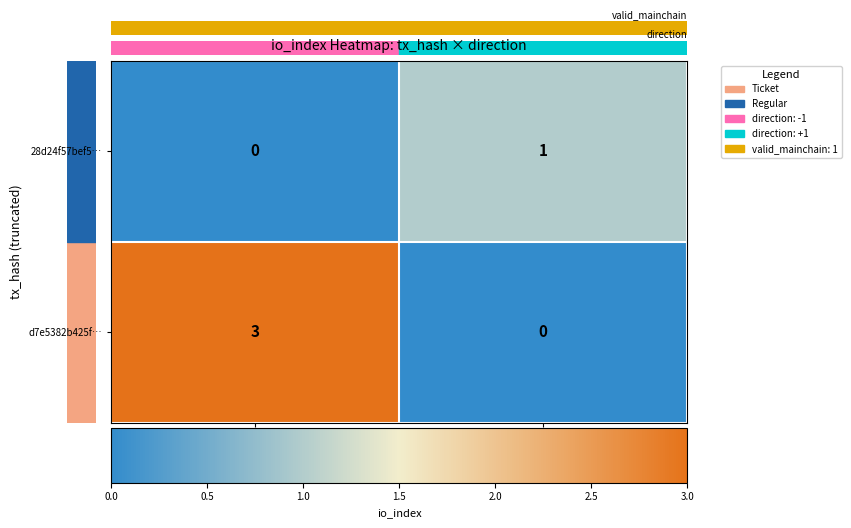

What is the difference between the maximum and minimum values in the d7e5382b425f… series?

3